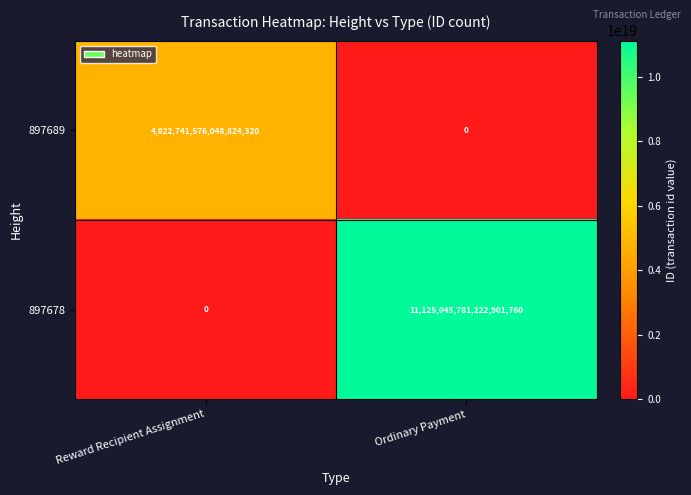

Rank the series at Reward Recipient Assignment from lowest to highest value.

897678, 897689